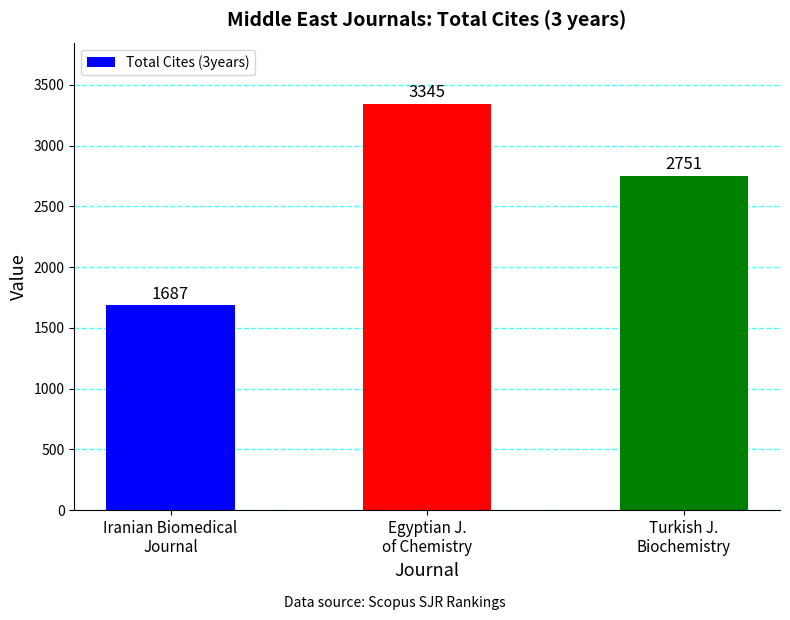

How many bars are there in total?

3